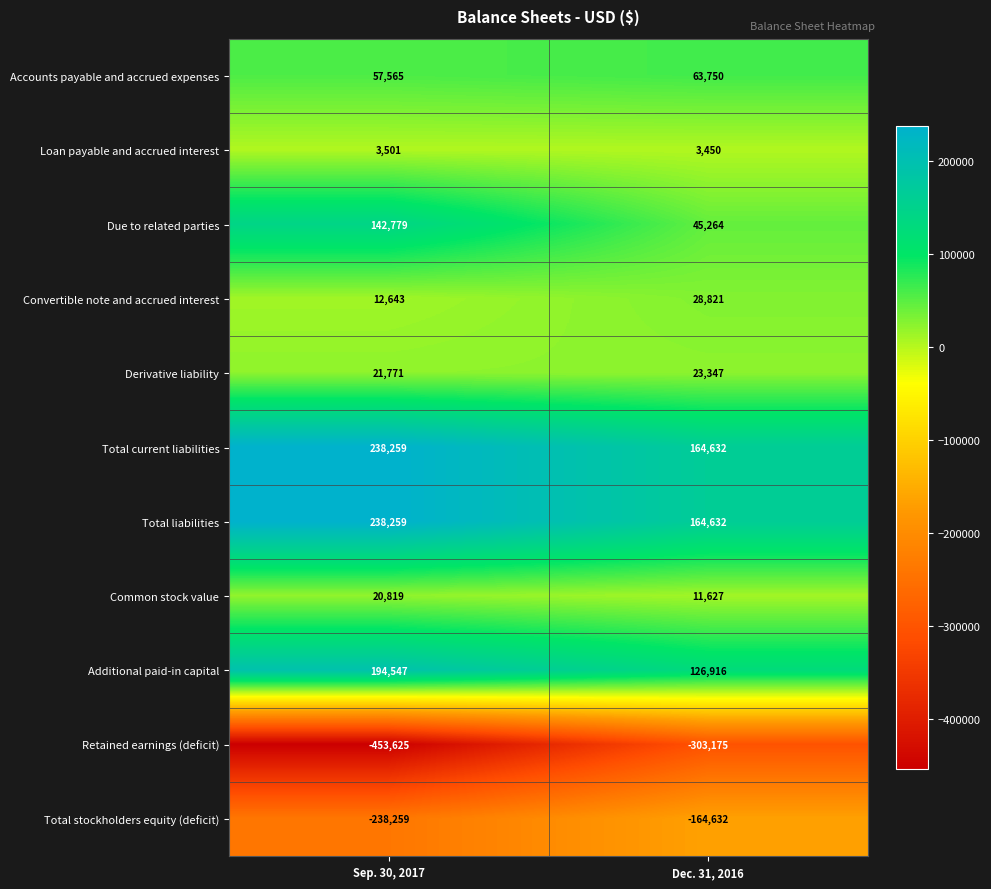

What is the approximate value of Retained earnings (deficit) at Sep. 30, 2017, to the nearest 10?

-453620